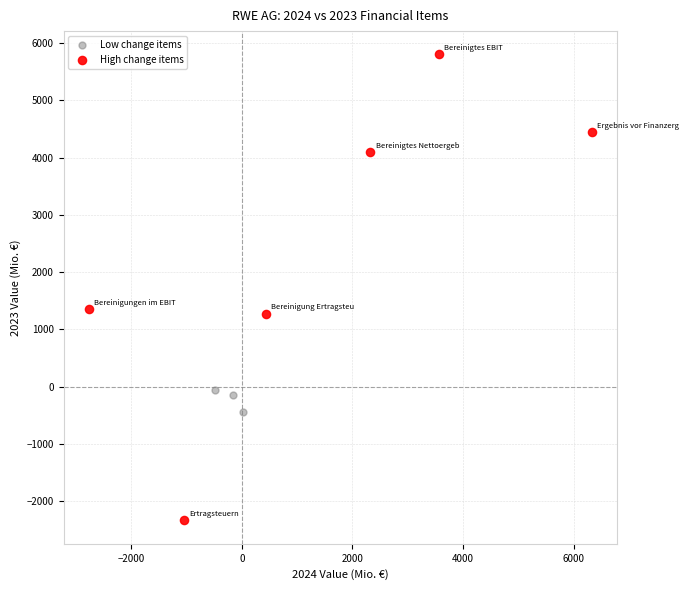

Which series has the widest spread of Y values?

High change items